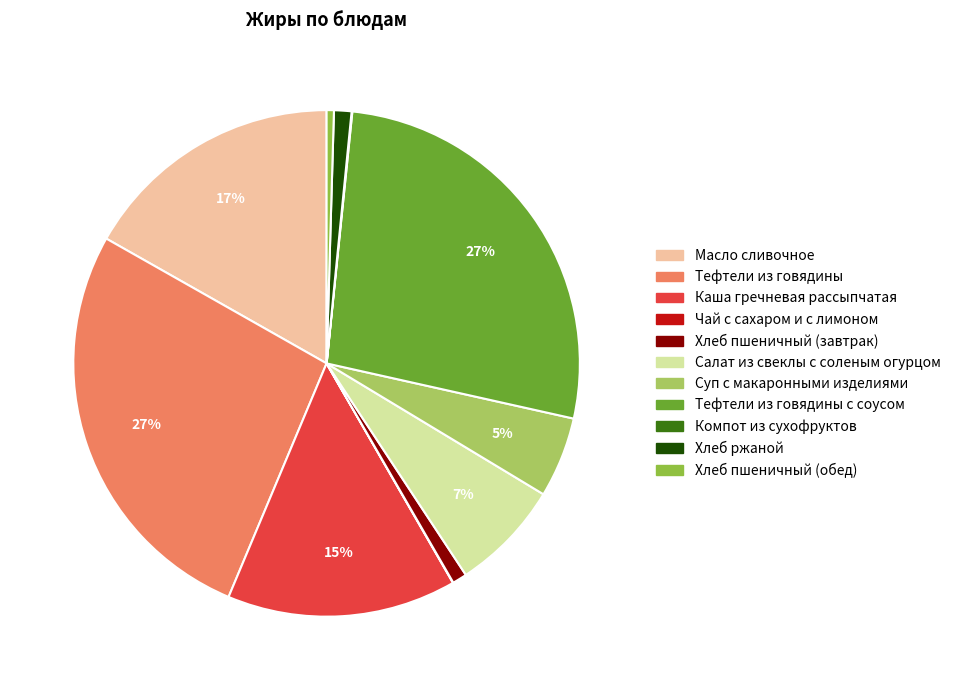

To the nearest percent, what is the difference between the largest and smallest slice percentages?

27%